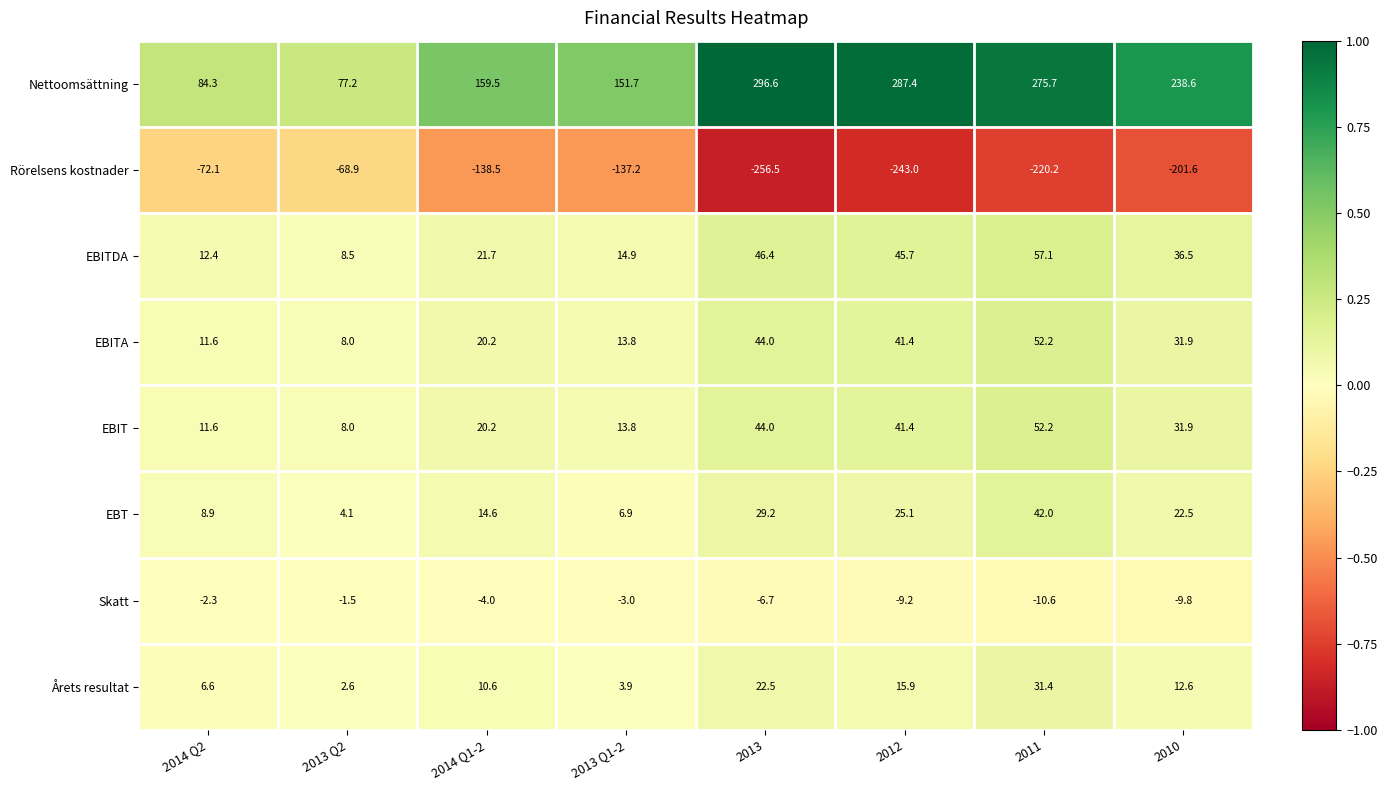

What is the minimum value shown in the chart?

-256.5